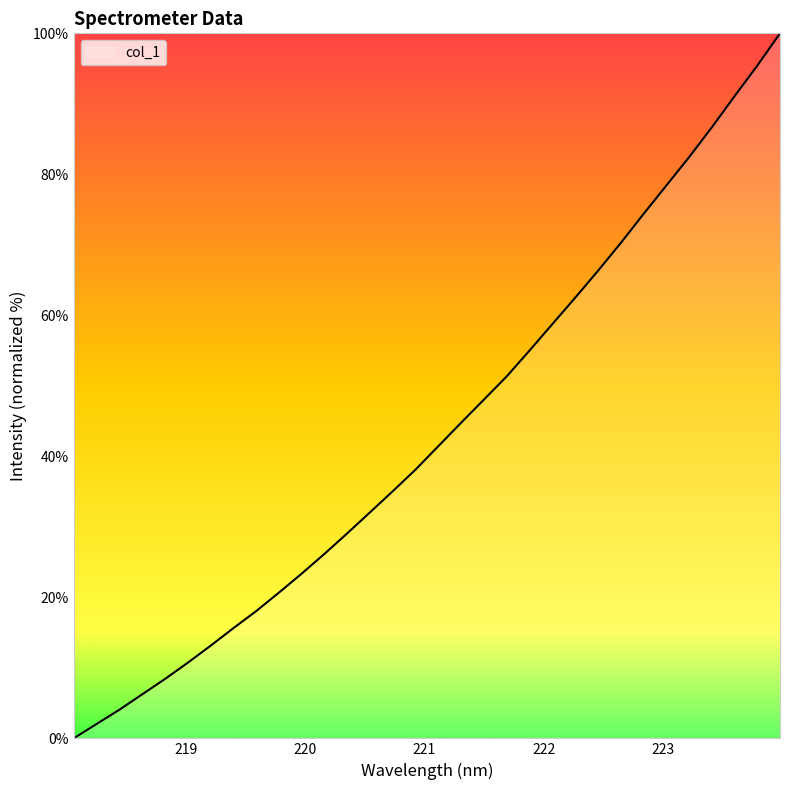

How many values are below 41?

16